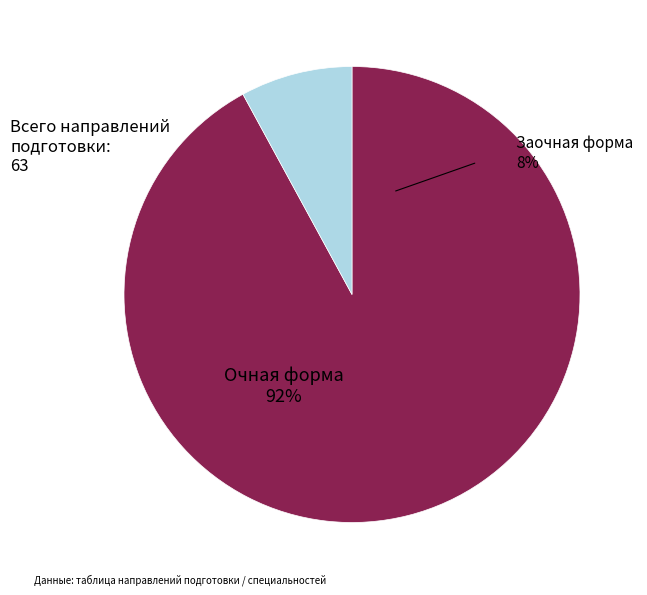

Between Очная форма and Заочная форма, which is larger?

Очная форма